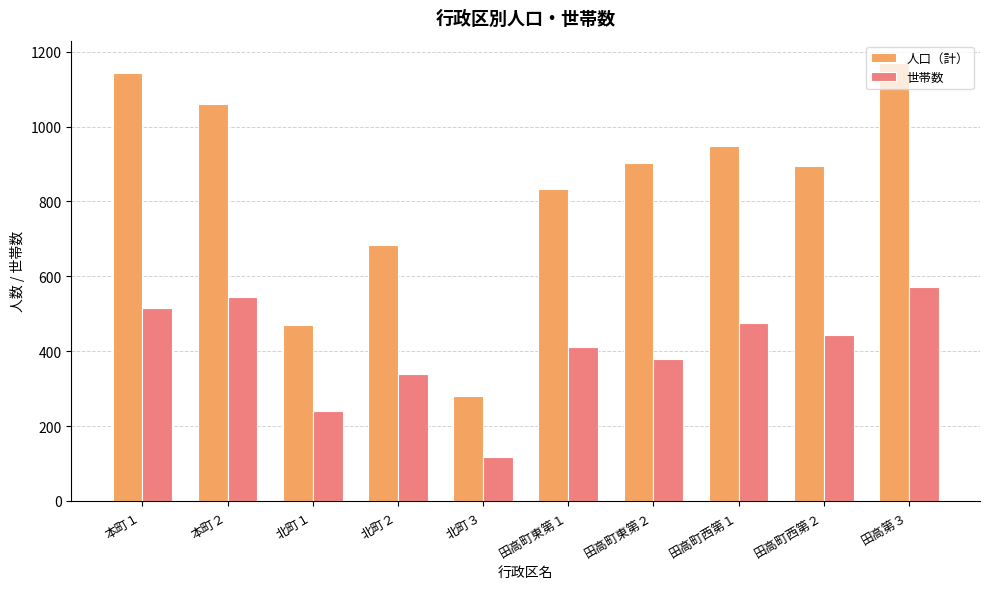

Which series changed the most between 本町１ and 北町３?

人口（計）